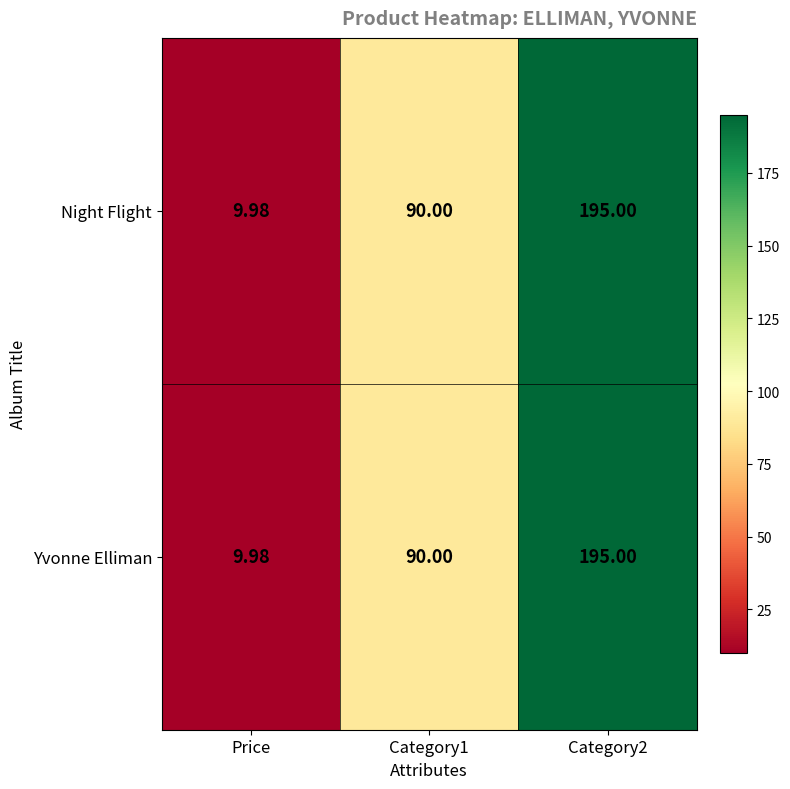

How many data points does each series have?

3